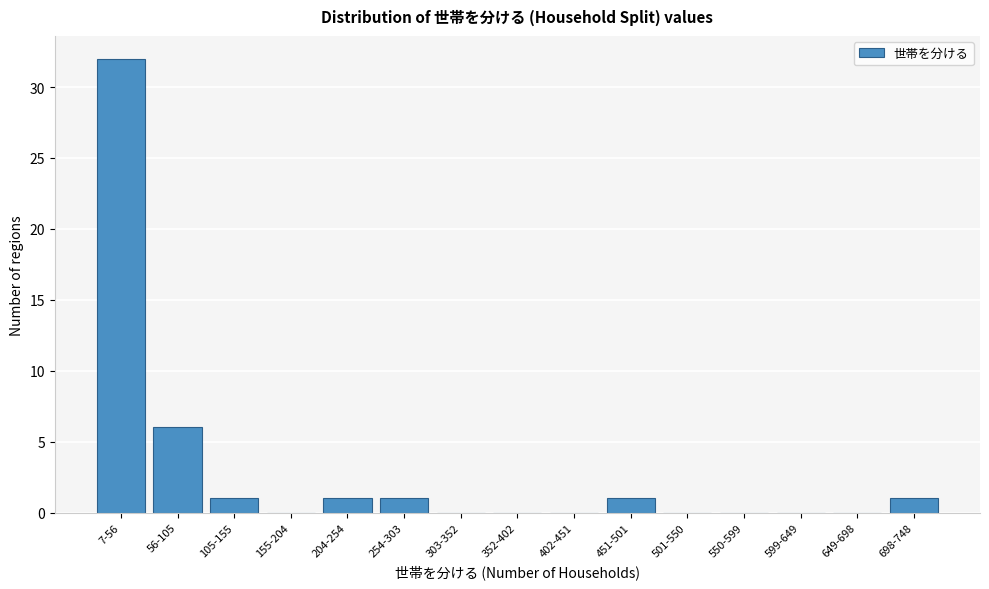

Reading left to right, what are all the values shown in this chart?

7-56=32	56-105=6	105-155=1	155-204=0	204-254=1	254-303=1	303-352=0	352-402=0	402-451=0	451-501=1	501-550=0	550-599=0	599-649=0	649-698=0	698-748=1